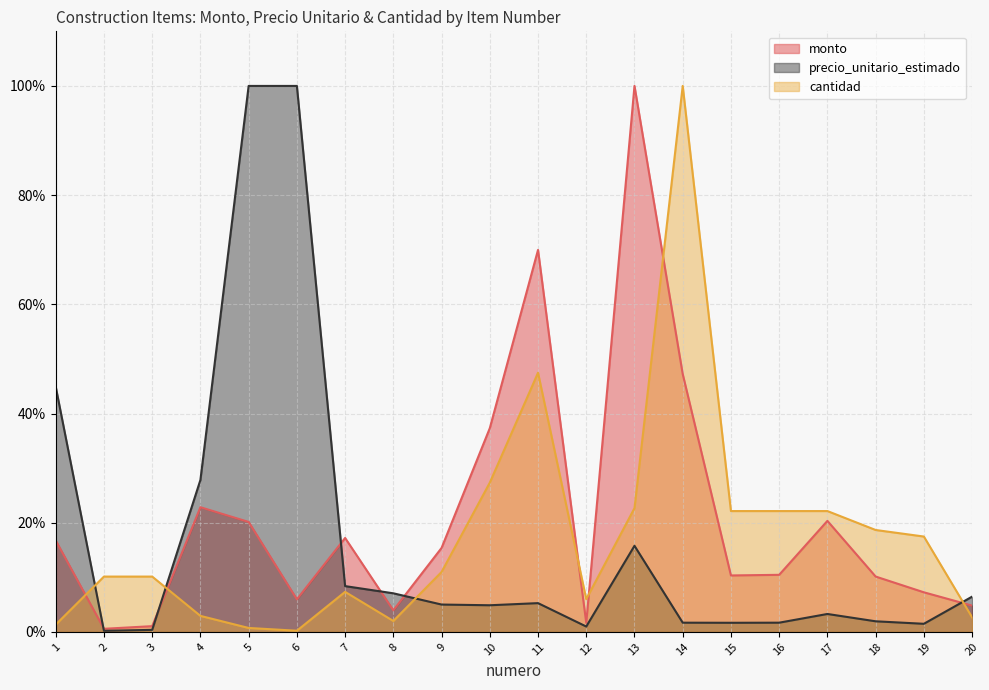

True or false: precio_unitario_estimado has more than 2 interior local peaks.

True